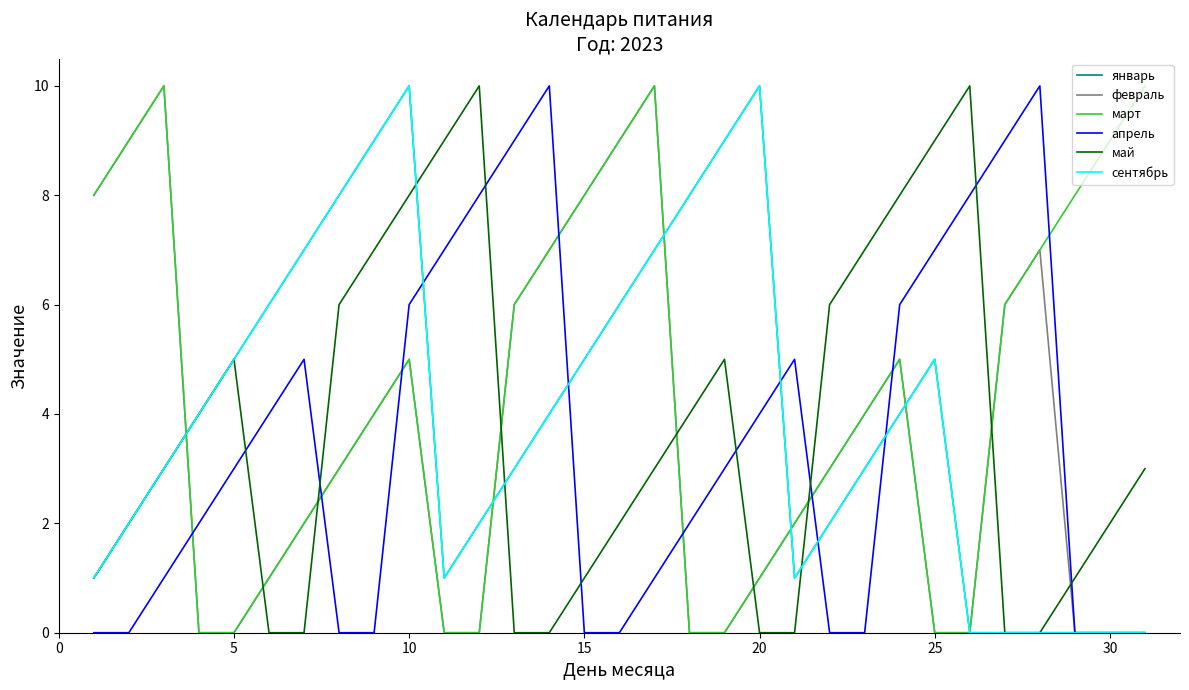

Reading left to right, extract all data points from this chart.

январь: 1	2	3	4	5	6	7	8	9	10	1	2	3	4	5	6	7	8	9	10	1	2	3	4	5	0	0	0	0	0	0
февраль: 8	9	10	0	0	1	2	3	4	5	0	0	6	7	8	9	10	0	0	1	2	3	4	5	0	0	6	7	0	0	0
март: 8	9	10	0	0	1	2	3	4	5	0	0	6	7	8	9	10	0	0	1	2	3	4	5	0	0	6	7	8	9	10
апрель: 0	0	1	2	3	4	5	0	0	6	7	8	9	10	0	0	1	2	3	4	5	0	0	6	7	8	9	10	0	0	0
май: 1	2	3	4	5	0	0	6	7	8	9	10	0	0	1	2	3	4	5	0	0	6	7	8	9	10	0	0	1	2	3
сентябрь: 1	2	3	4	5	6	7	8	9	10	1	2	3	4	5	6	7	8	9	10	1	2	3	4	5	0	0	0	0	0	0